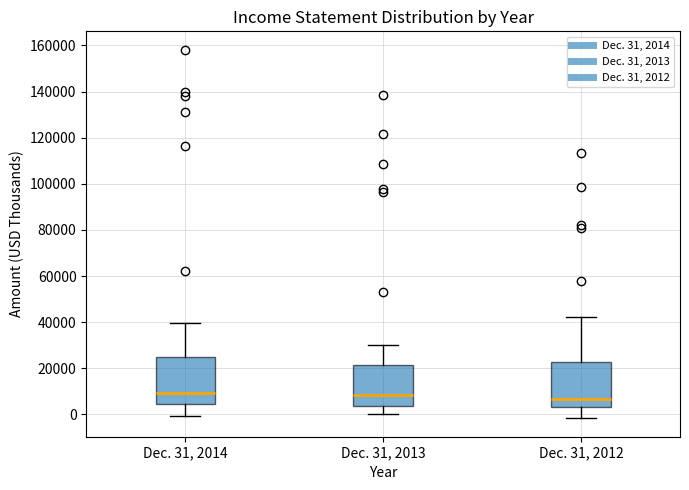

Reading left to right, read every box against the y-axis: the position of its median line, the range the box covers, and the ends of its whiskers. The values are not printed on the chart, so give them approximately, as read against the axis.

Dec. 31, 2014: median 10000, box 4000 to 26000, whiskers 0 to 40000
Dec. 31, 2013: median 8000, box 4000 to 22000, whiskers 0 to 30000
Dec. 31, 2012: median 6000, box 4000 to 22000, whiskers -2000 to 42000